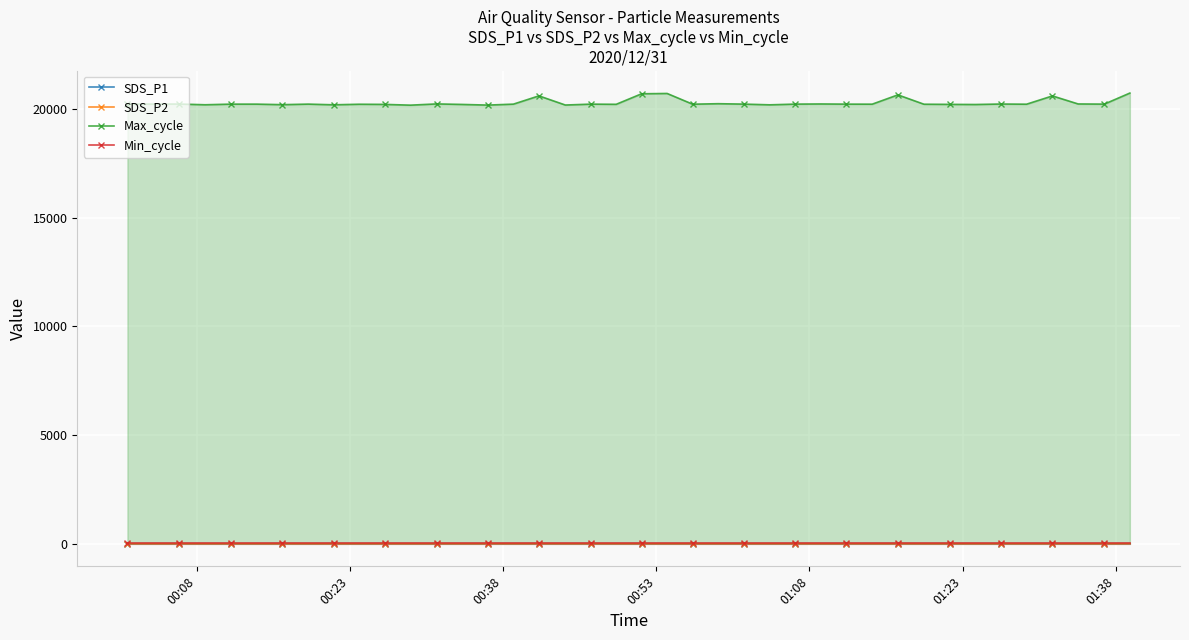

How many interior local valleys does the SDS_P1 series have?

13